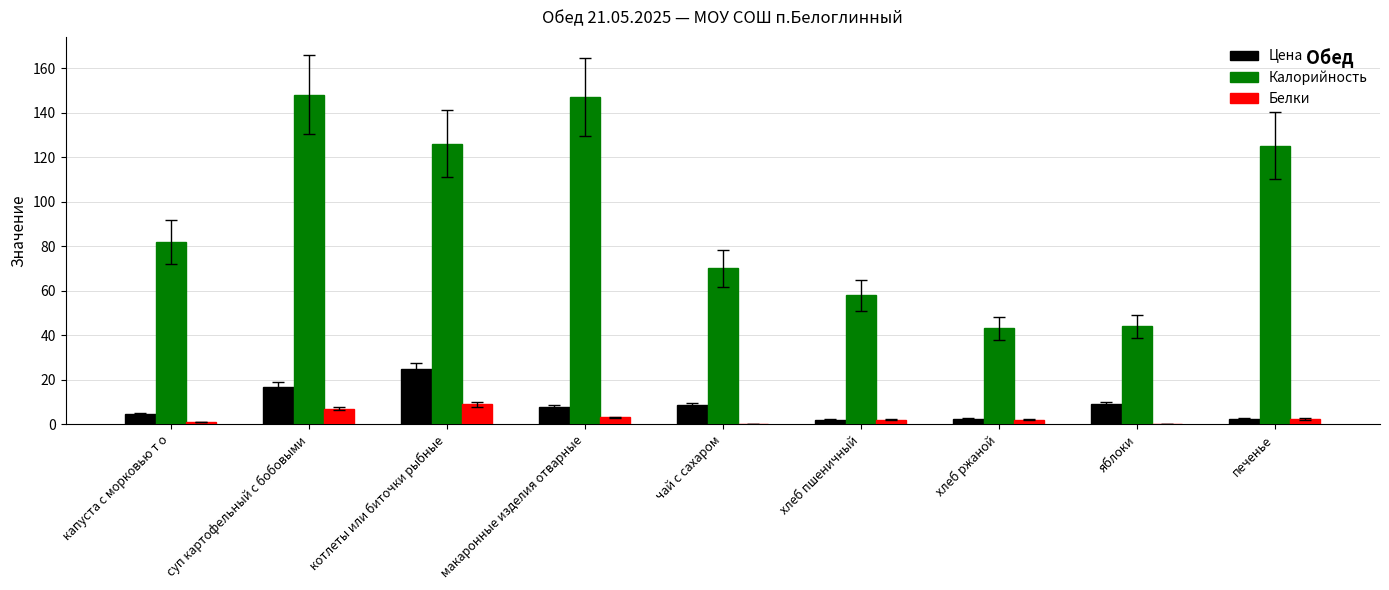

At which label is Калорийность closest to 95?

капуста с морковью т о